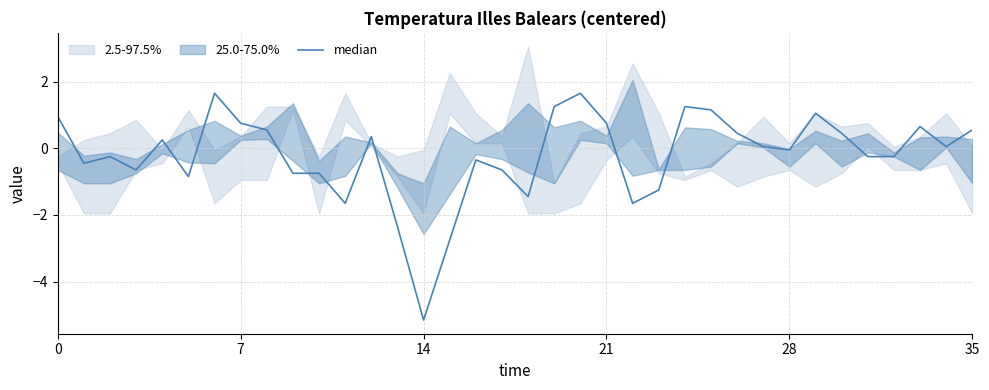

How many interior local valleys (lower than both neighbors) does the data have?

9